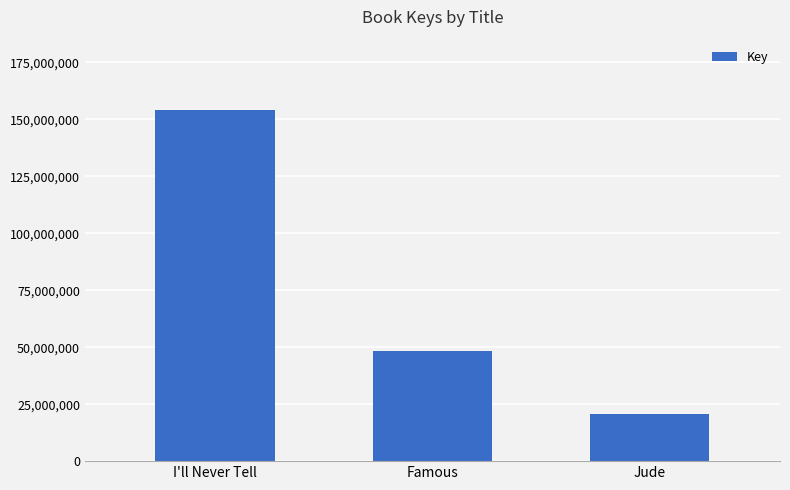

What is the greatest value displayed?

154129954